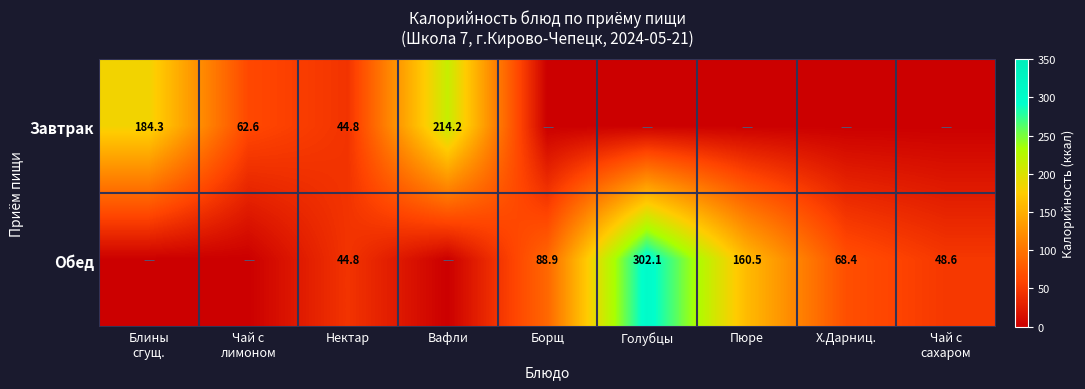

True or false: Обед has a value of 68.4 at Х.Дарниц..

True